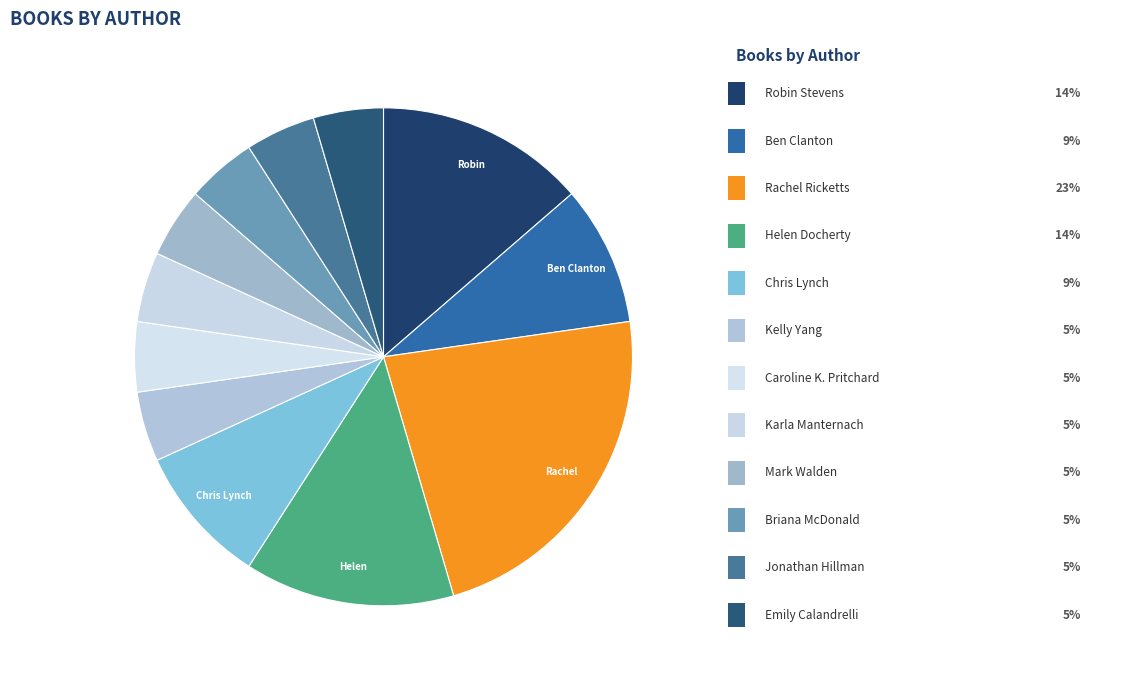

Is there a majority slice in this chart?

No